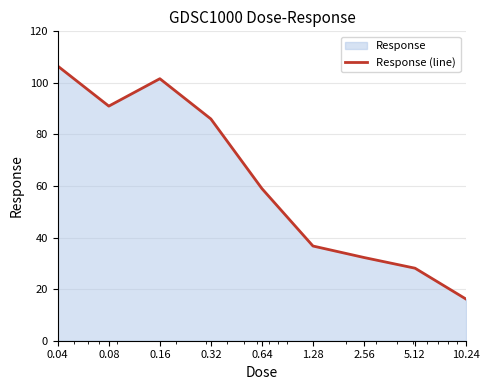

Approximately how many times larger is the value at 0.04 compared to 0.16?

1.0